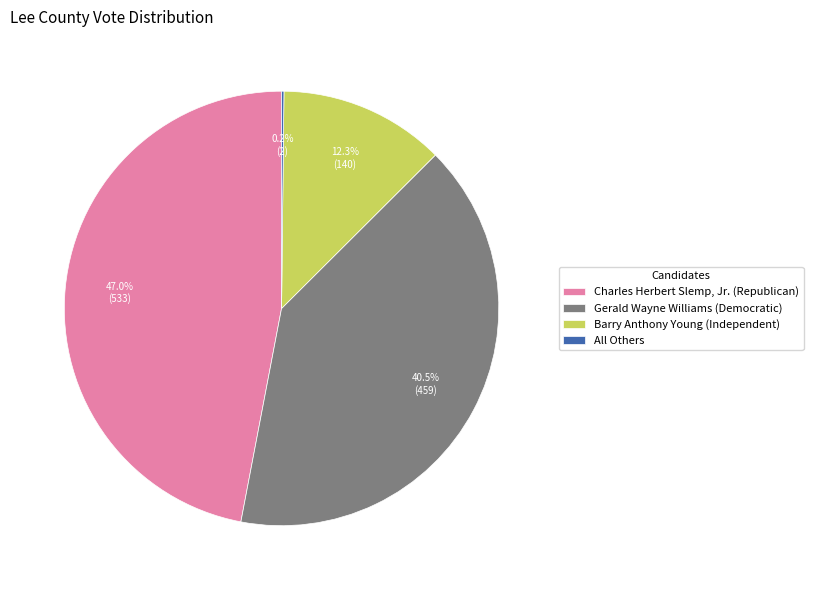

What is the ratio of the value at Charles Herbert Slemp, Jr. (Republican) to the value at Gerald Wayne Williams (Democratic)?

1.2